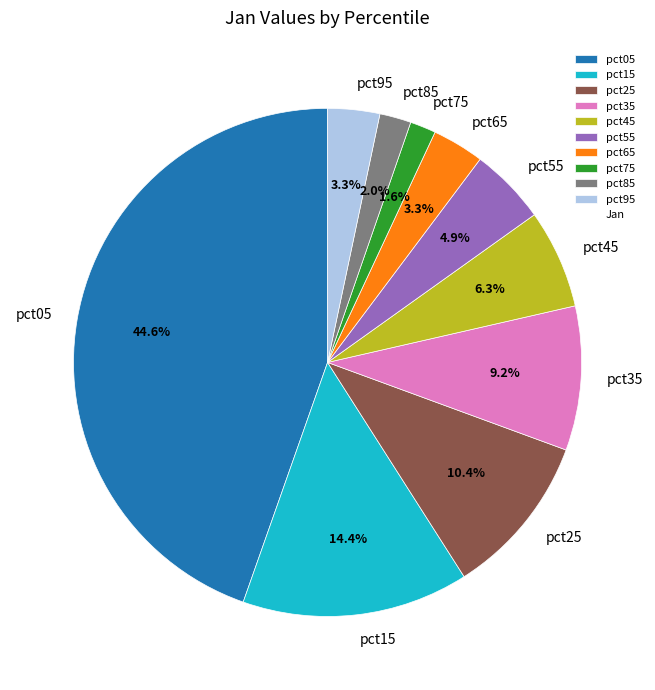

Which slice is the largest?

pct05